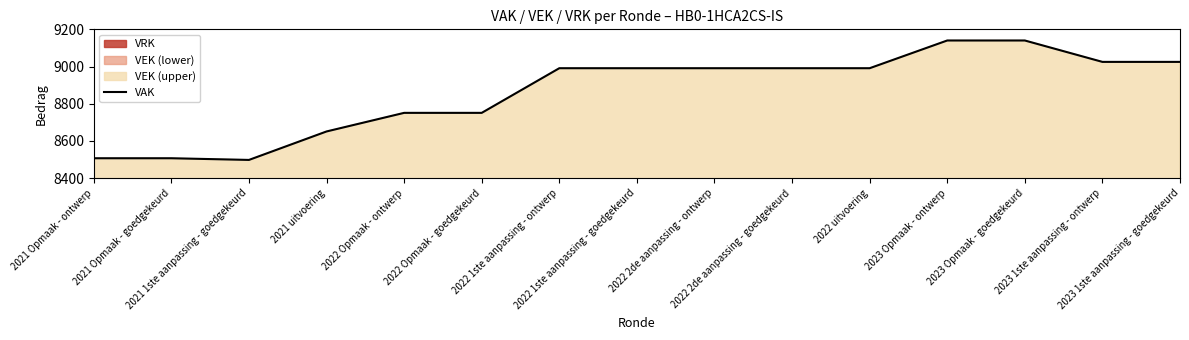

What is the label of the 1st point from the right?

2023 1ste aanpassing - goedgekeurd